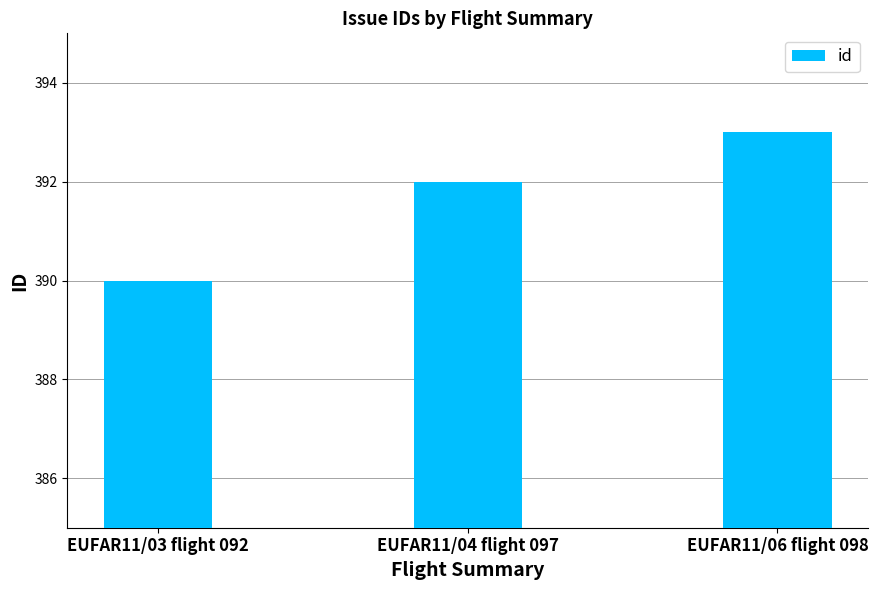

Count the values in the range 390 to 393.

3